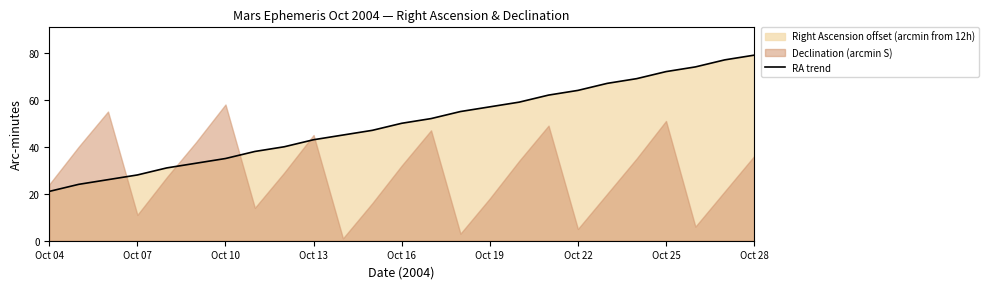

What is the minimum value shown in the chart?

21